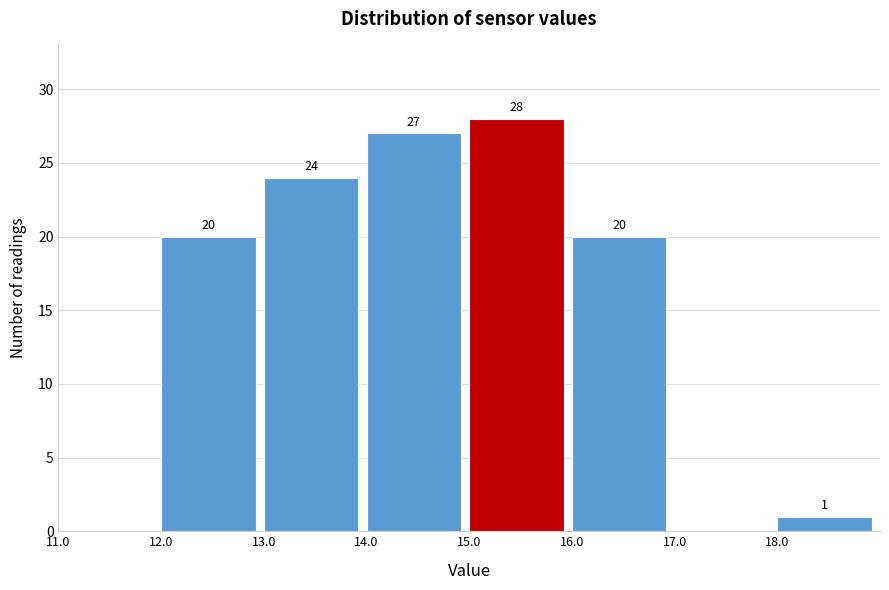

Over which range of the x-axis is the bar tallest?

15 to 16